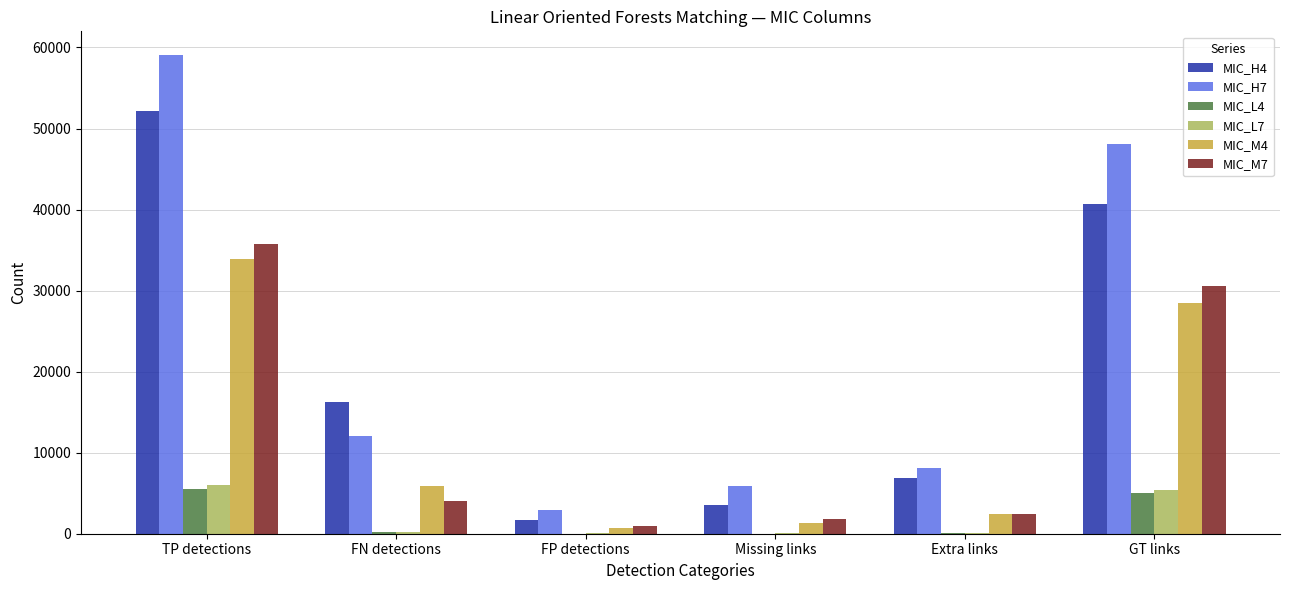

Is the value of MIC_M7 at FP detections greater than the value of MIC_L7 at Extra links?

Yes